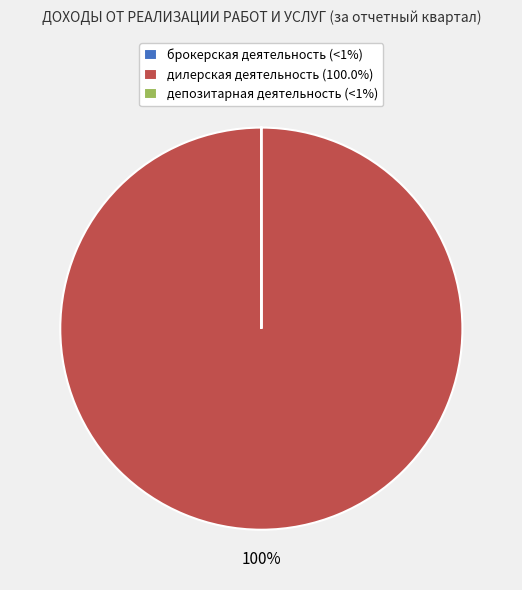

Is there any slice that represents more than half of the pie?

Yes